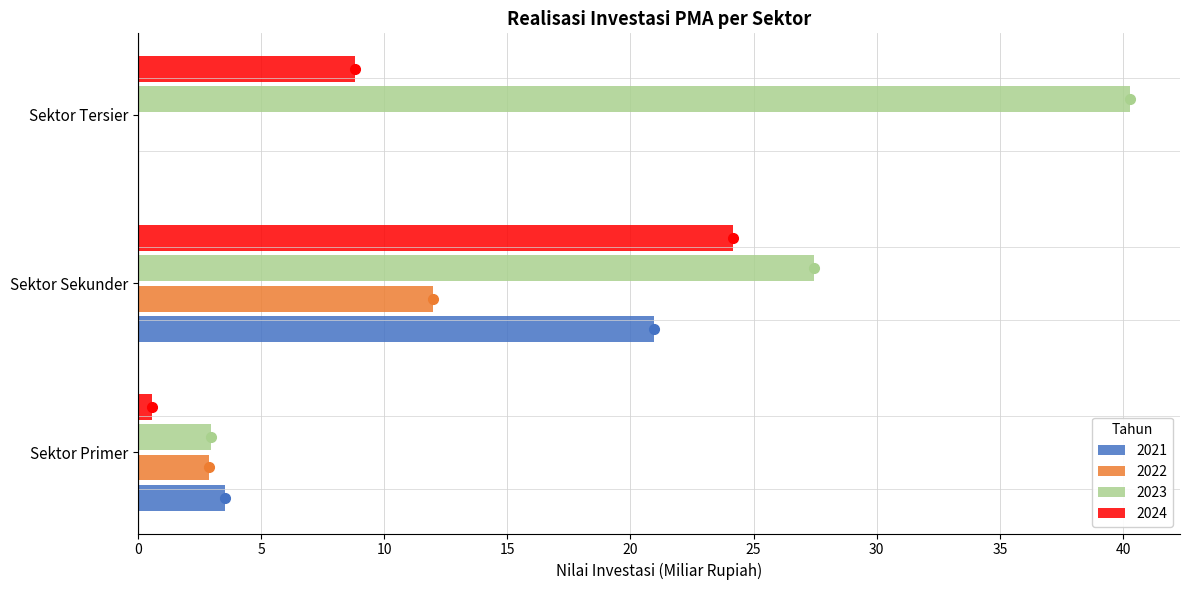

At which label is 2021 closest to 10?

Sektor Primer